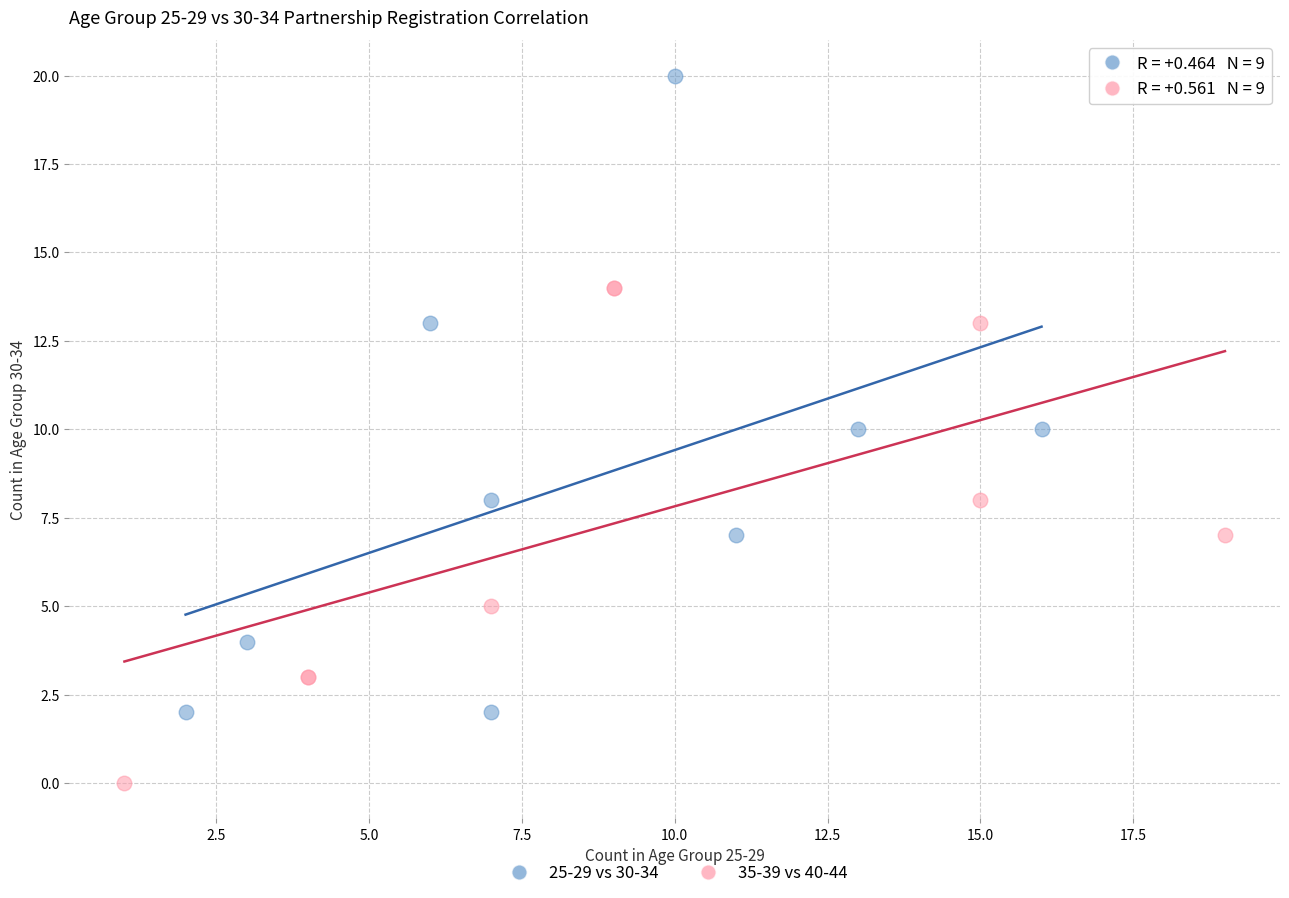

Which series reaches the maximum Y coordinate?

25-29 vs 30-34